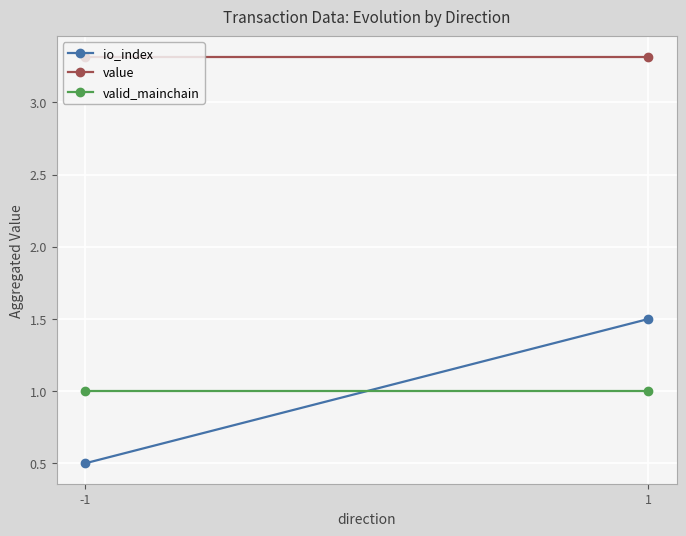

True or false: valid_mainchain has a value of 0.6 at -1.

False